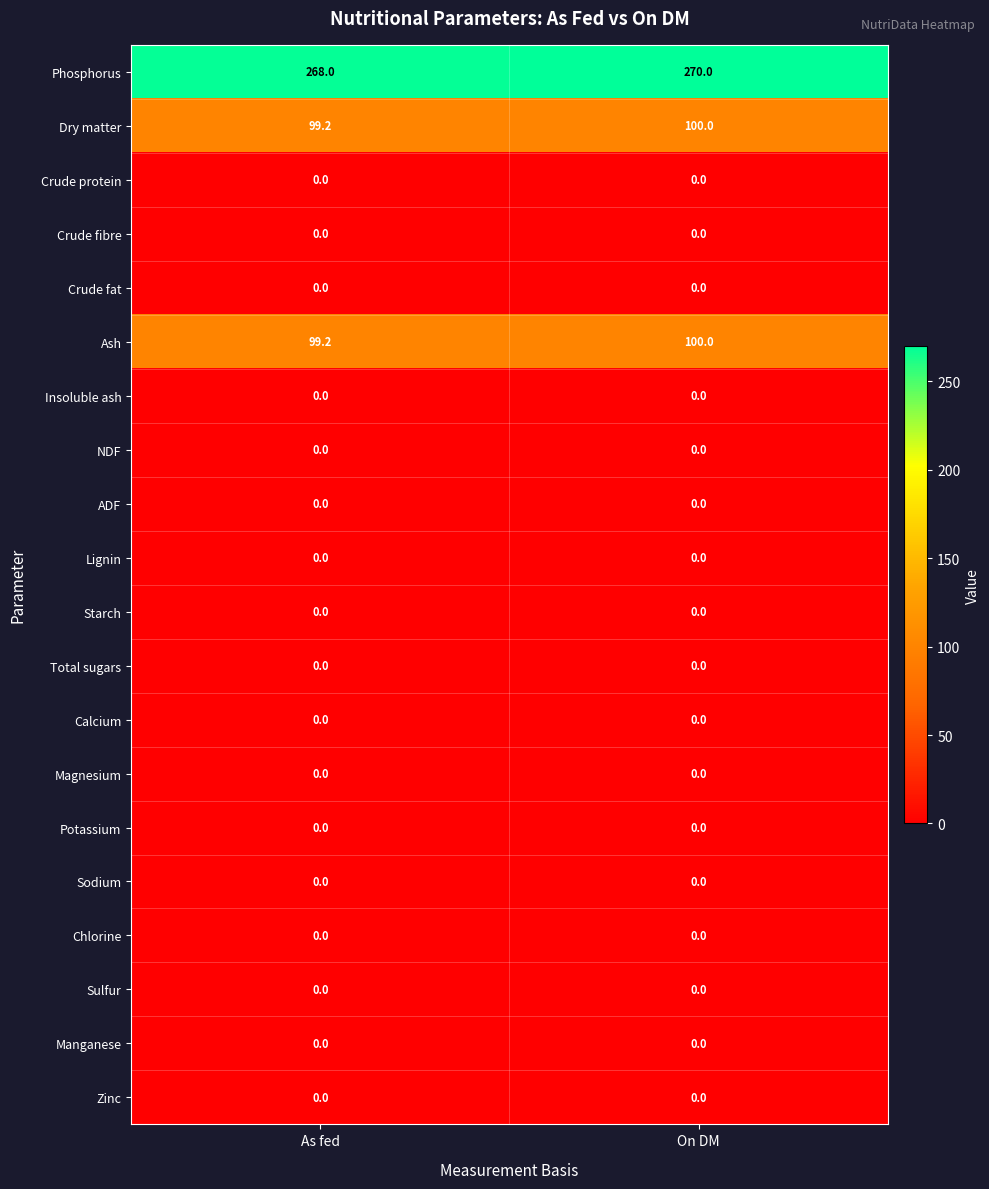

At which category is the sum across all series the highest?

On DM